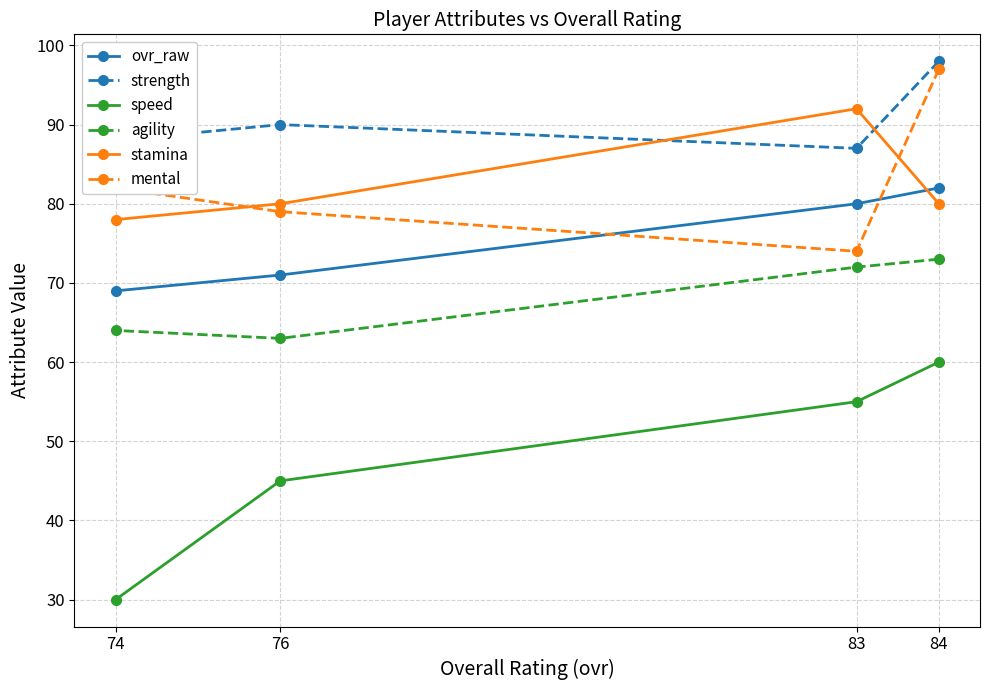

What is the maximum value shown in the chart?

98